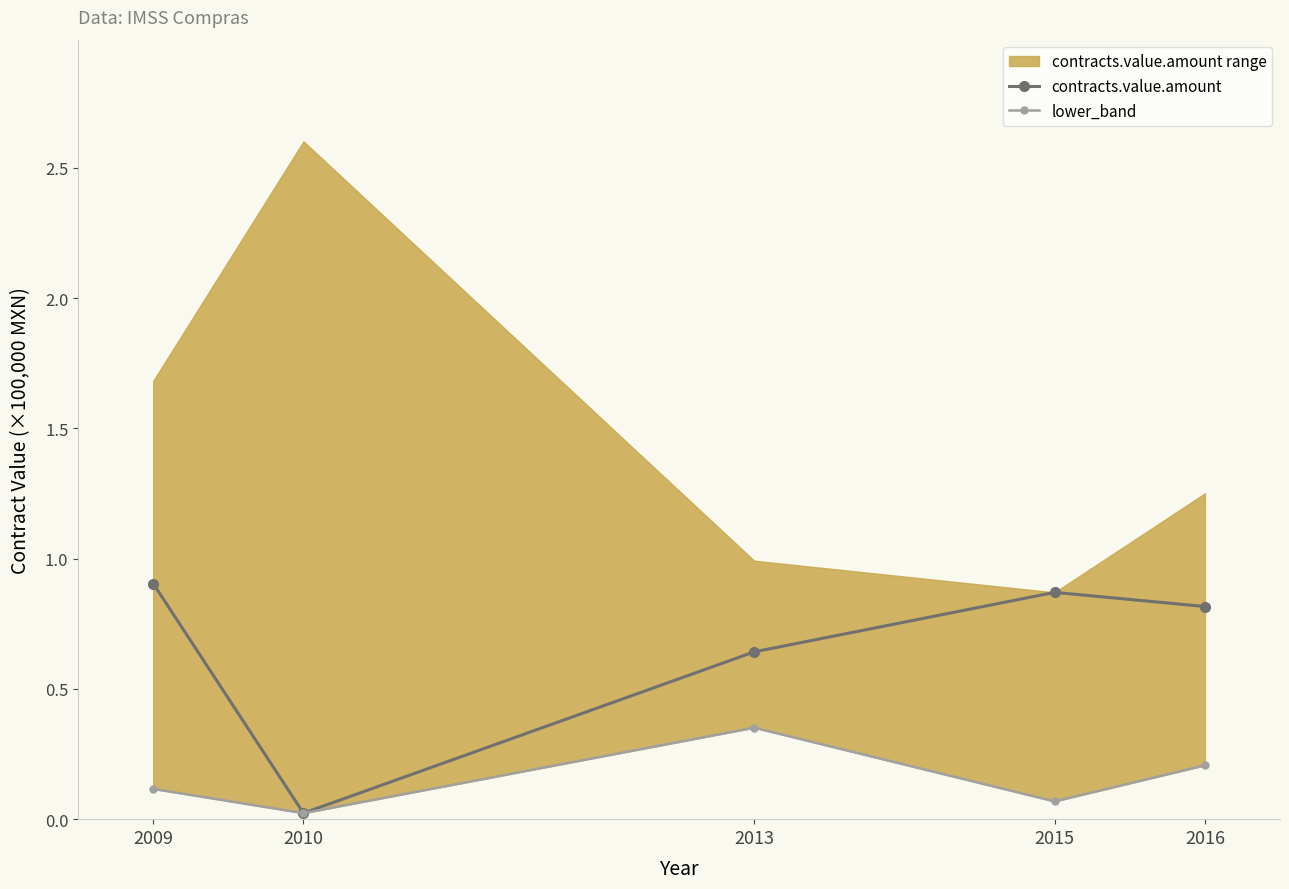

Reading right to left, what are all the values shown in this chart?

contracts.value.amount: 0.8	0.9	0.6	0.0	0.9
lower_band: 0.2	0.1	0.4	0.0	0.1